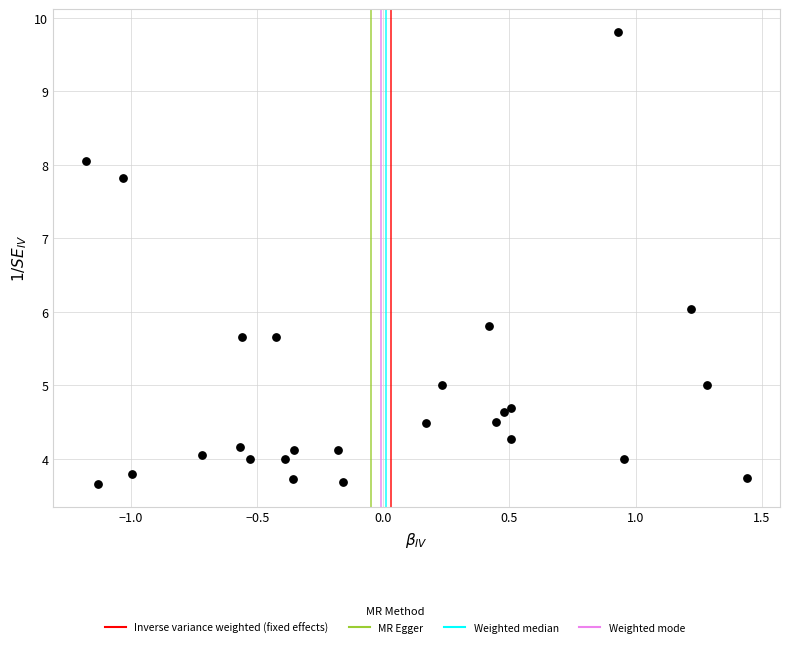

What is the range of Y values (max minus min)?

6.2